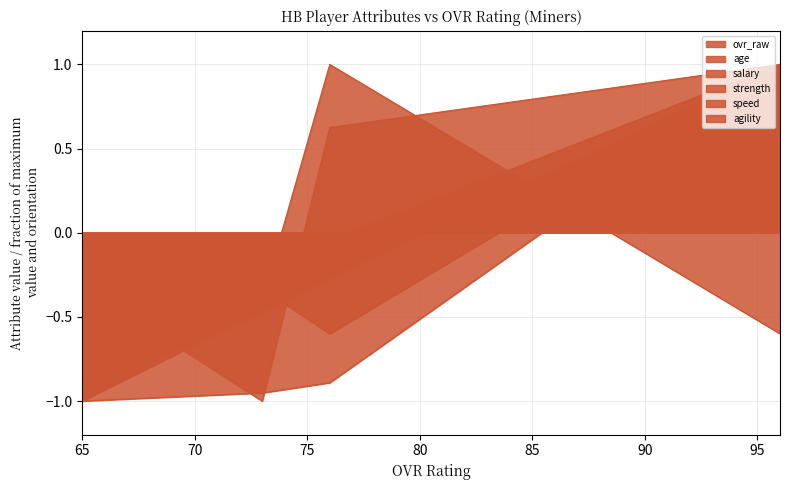

Reading left to right, list all the values displayed in this chart.

ovr_raw: 96=1.0	76=-0.3	73=-0.5	65=-1.0
age: 96=-0.6	76=1.0	73=-0.4	65=-1.0
salary: 96=1.0	76=-0.9	73=-1.0	65=-1.0
strength: 96=1.0	76=-0.6	73=-0.3	65=-1.0
speed: 96=1.0	76=0.6	73=-1.0	65=-0.3
agility: 96=1.0	76=-0.0	73=-0.3	65=-1.0